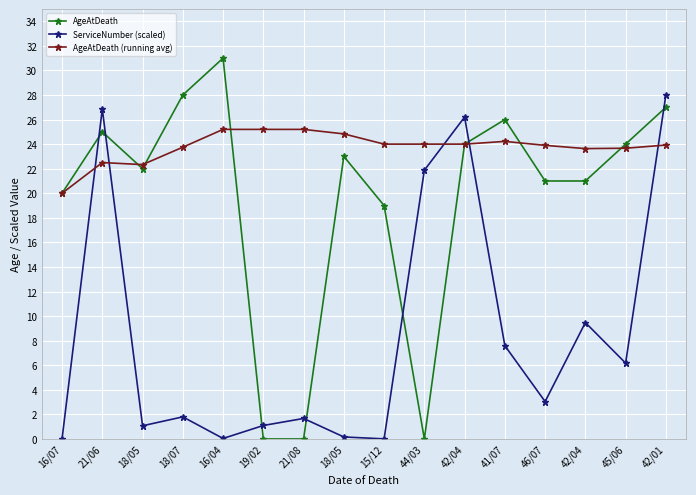

Between which two adjacent categories do AgeAtDeath and AgeAtDeath (running avg) first intersect?

21/06 and 18/05